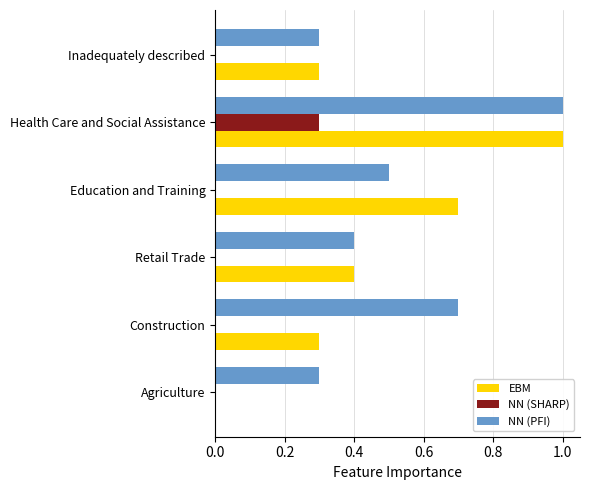

What is the sum of all NN (PFI) values?

3.2